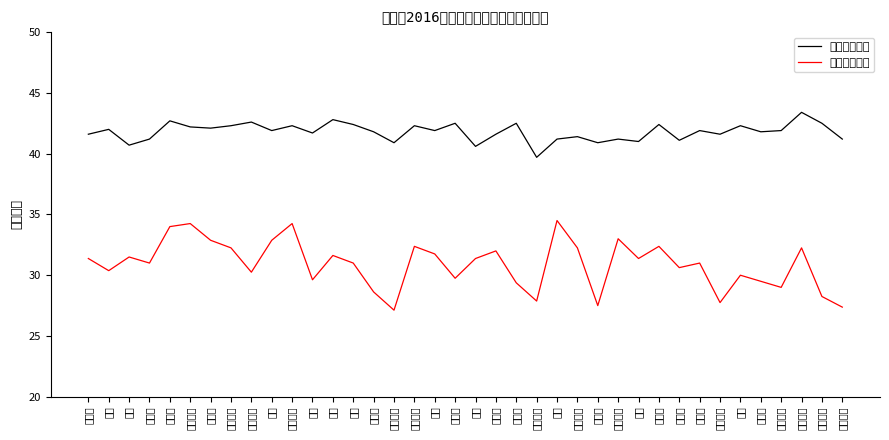

Reading left to right, what are all the values shown in this chart?

面试折合成绩: 41.6	42.0	40.7	41.2	42.7	42.2	42.1	42.3	42.6	41.9	42.3	41.7	42.8	42.4	41.8	40.9	42.3	41.9	42.5	40.6	41.6	42.5	39.7	41.2	41.4	40.9	41.2	41.0	42.4	41.1	41.9	41.6	42.3	41.8	41.9	43.4	42.5	41.2
笔试折合成绩: 31.4	30.4	31.5	31.0	34.0	34.2	32.9	32.2	30.2	32.9	34.2	29.6	31.6	31.0	28.6	27.1	32.4	31.8	29.8	31.4	32.0	29.4	27.9	34.5	32.2	27.5	33.0	31.4	32.4	30.6	31.0	27.8	30.0	29.5	29.0	32.2	28.2	27.4